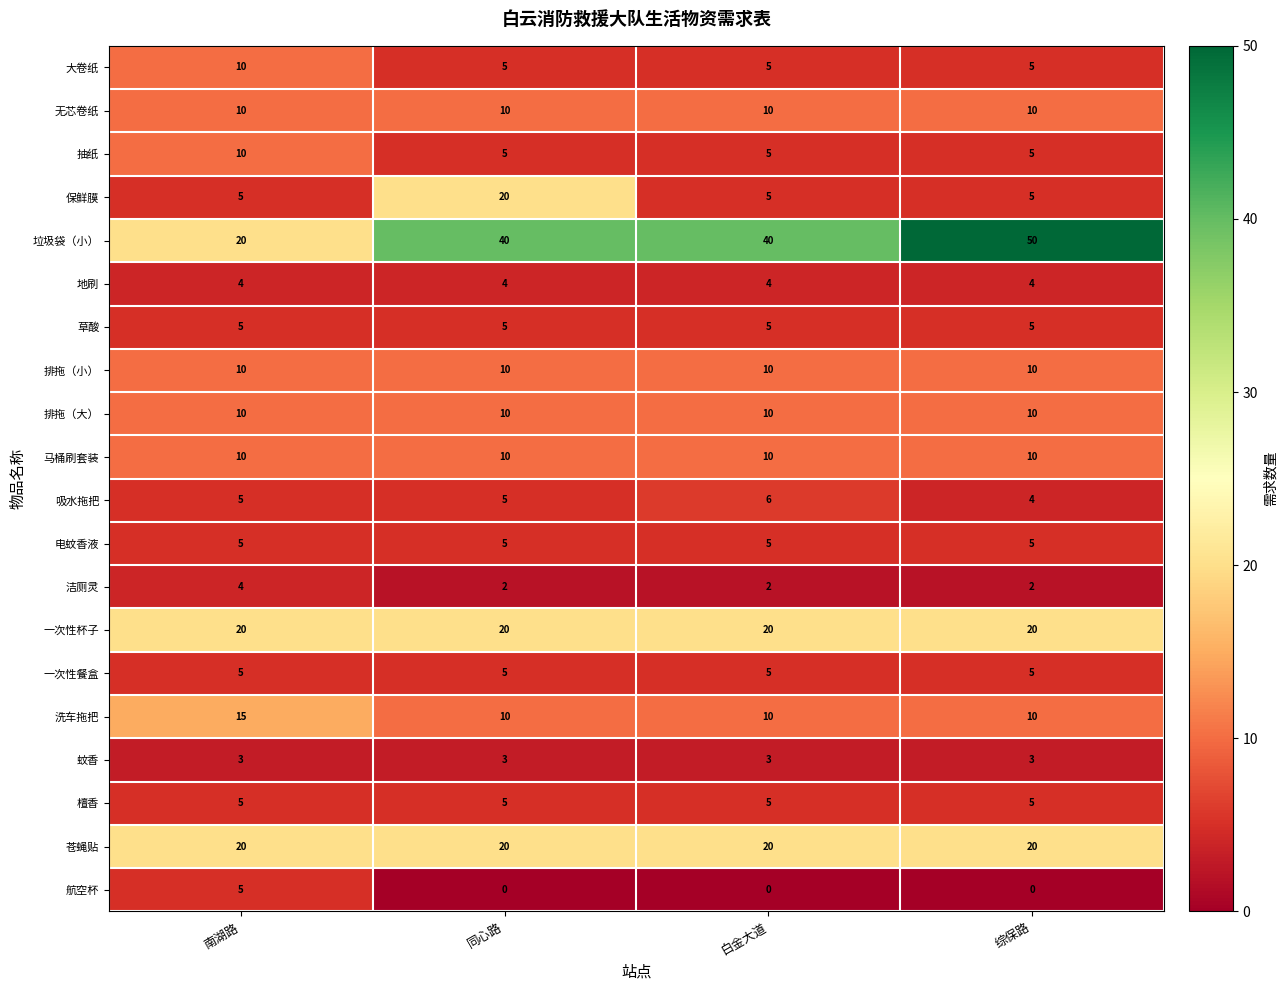

What is the difference between the highest and lowest values at 综保路?

50